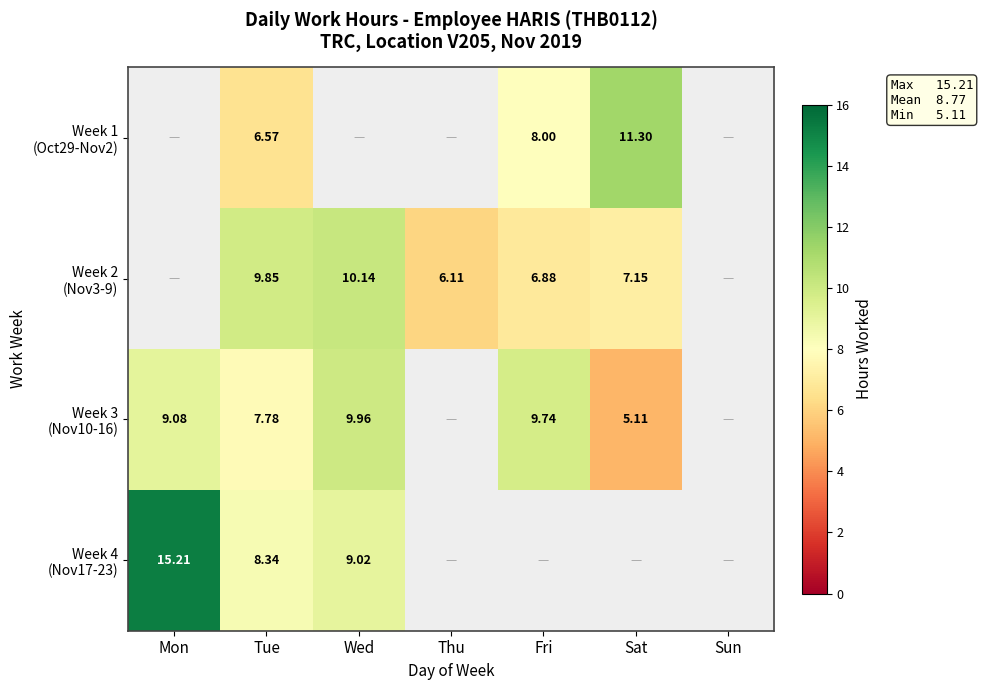

Rank the series by their maximum value, from highest to lowest.

Week 4 (Nov17-23), Week 1 (Oct29-Nov2), Week 2 (Nov3-9), Week 3 (Nov10-16)